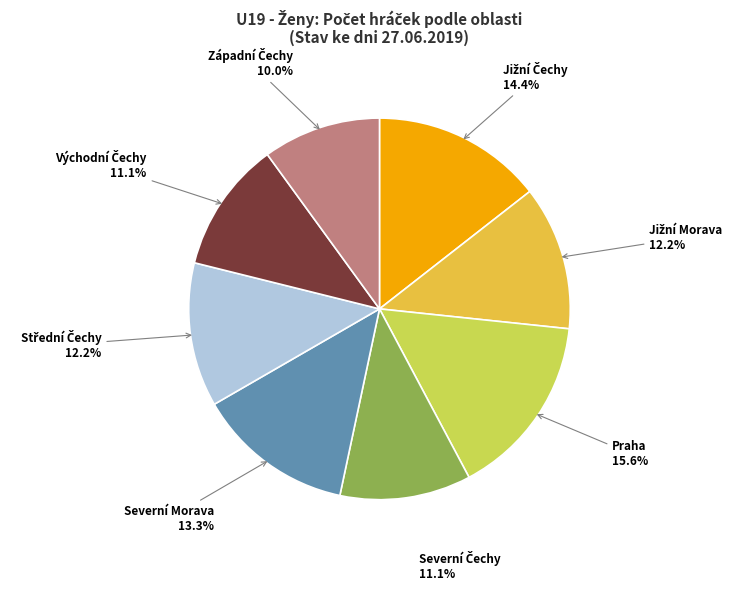

Is there any slice that represents more than half of the pie?

No